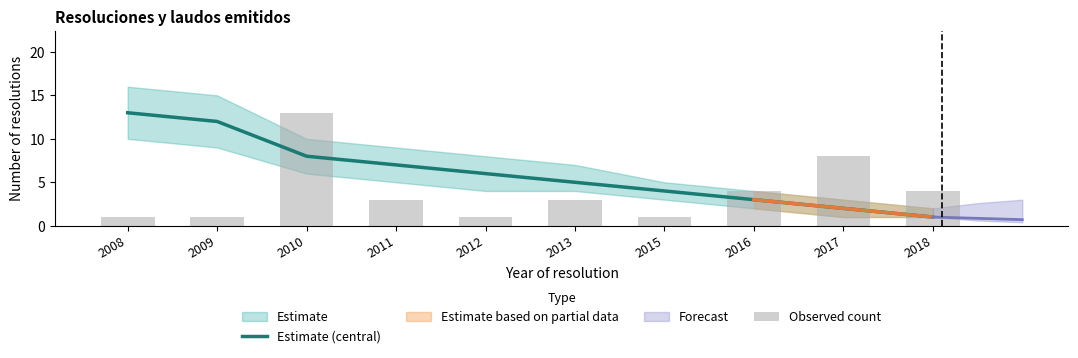

What is the smallest value displayed?

1